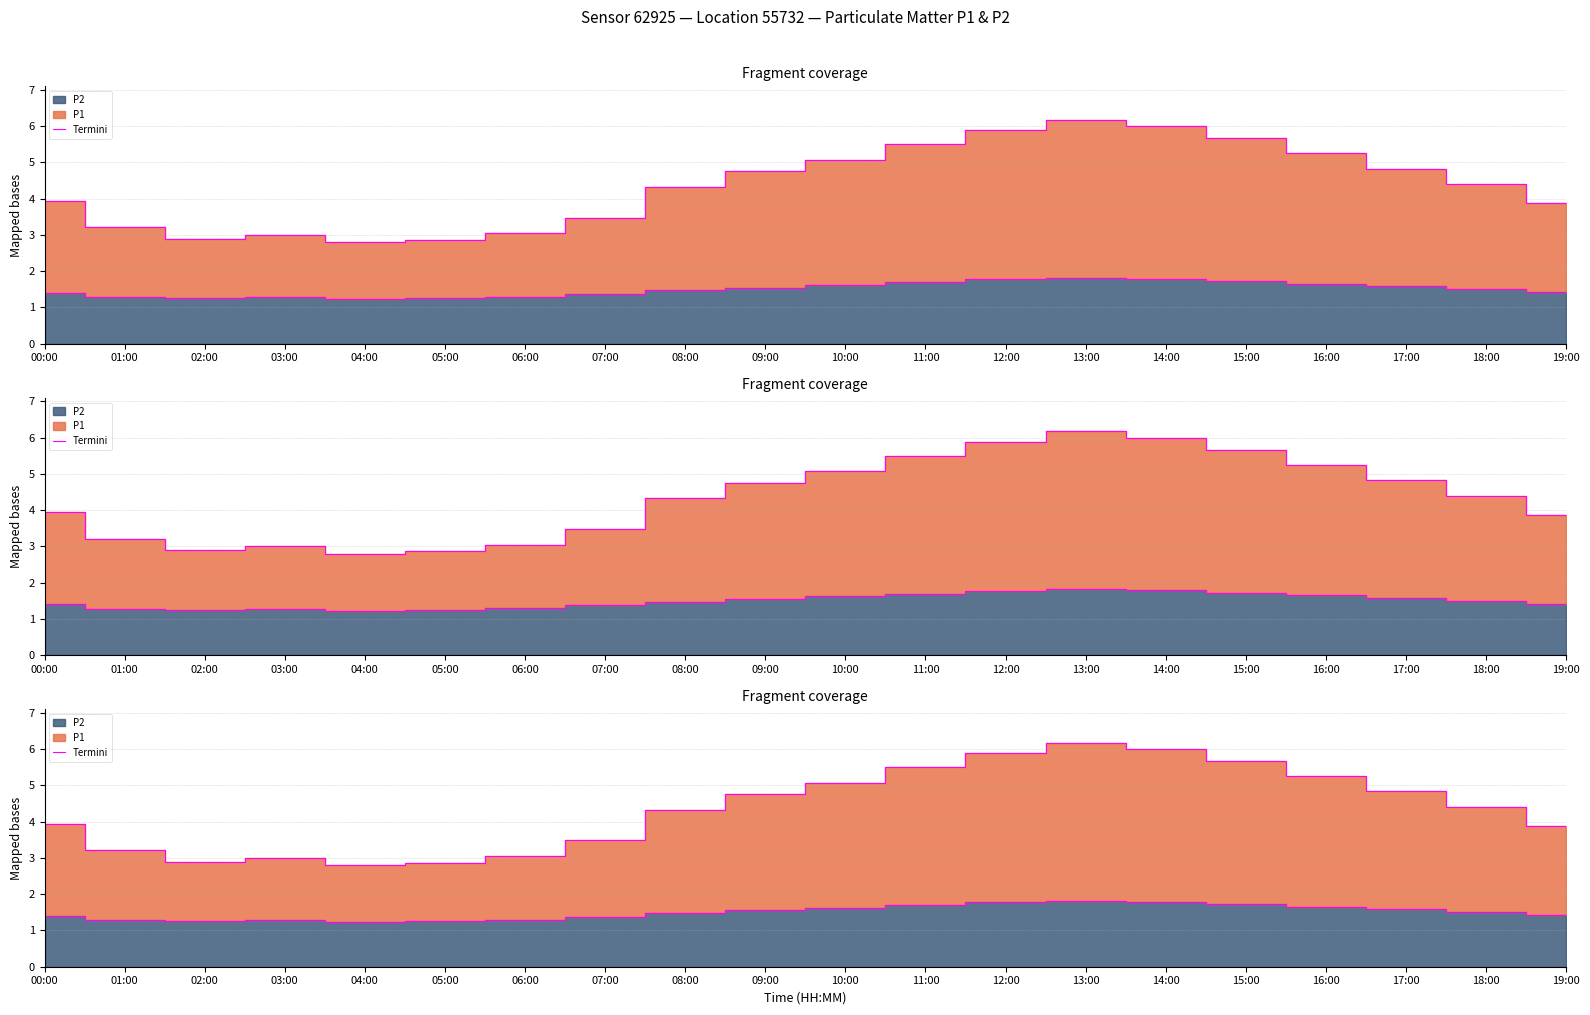

The chart shows a value of 2.9 at 09:00. True or false?

False